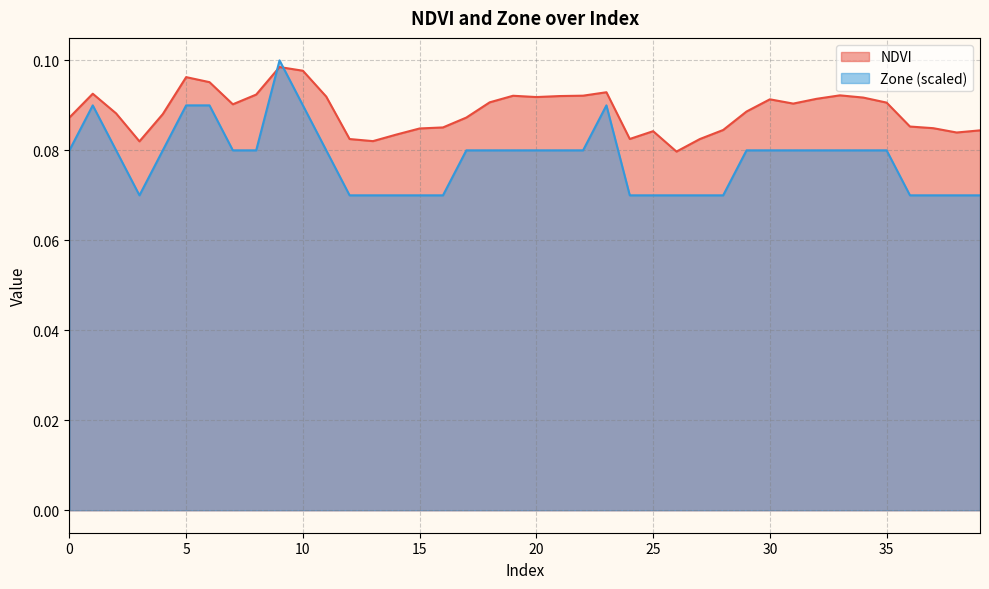

True or false: Zone and NDVI cross at least once.

True